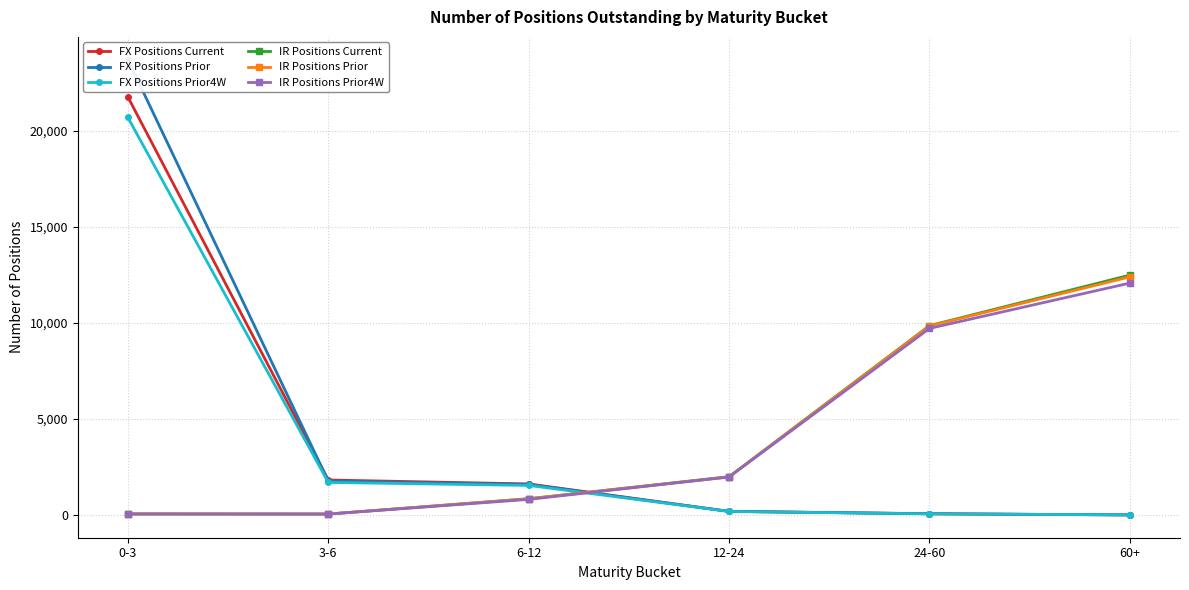

True or false: IR Positions Prior and IR Positions Prior4W cross at least once.

True